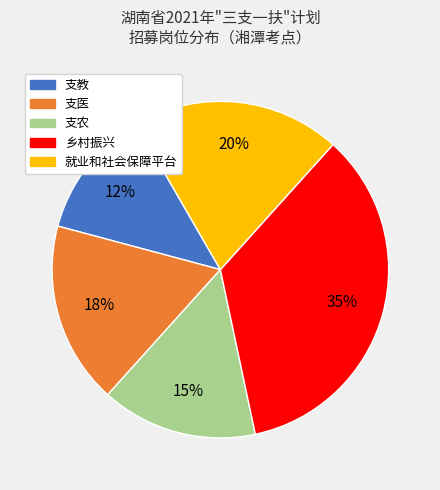

To the nearest percent, what portion does 就业和社会保障平台 represent?

20%